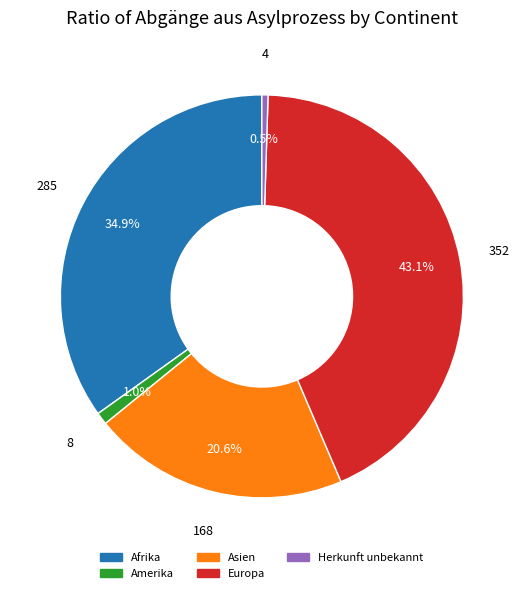

Does any single category account for the majority?

No